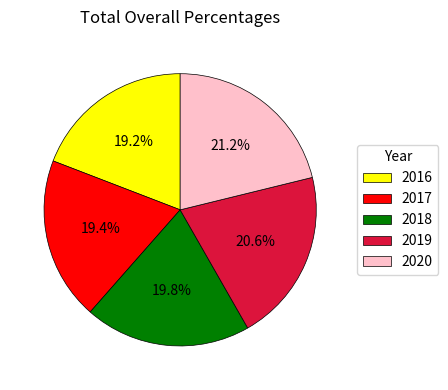

What is the total percentage of 2020 and 2018?

40.9%